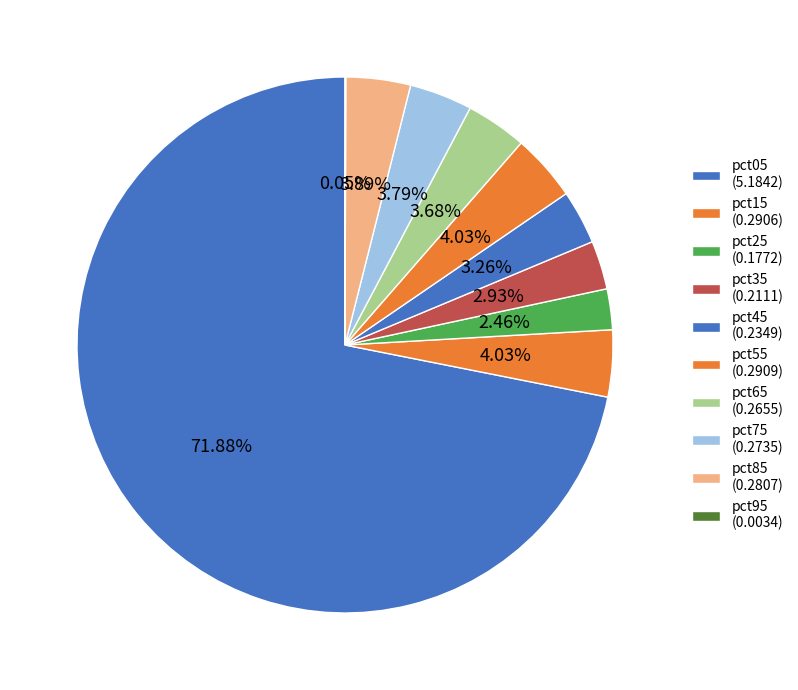

Between pct75 and pct35, which is larger?

pct75